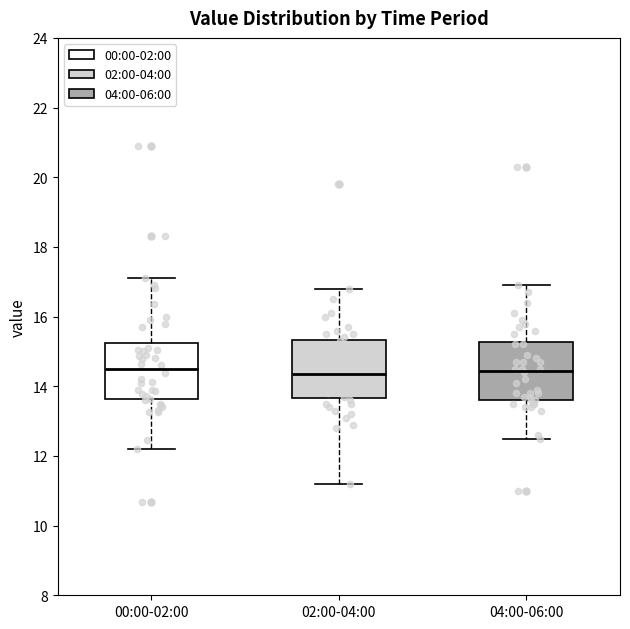

Where does the median line of the box for 00:00-02:00 sit on the y-axis? The values are not printed on the chart, so give them approximately, as read against the axis.

14.4